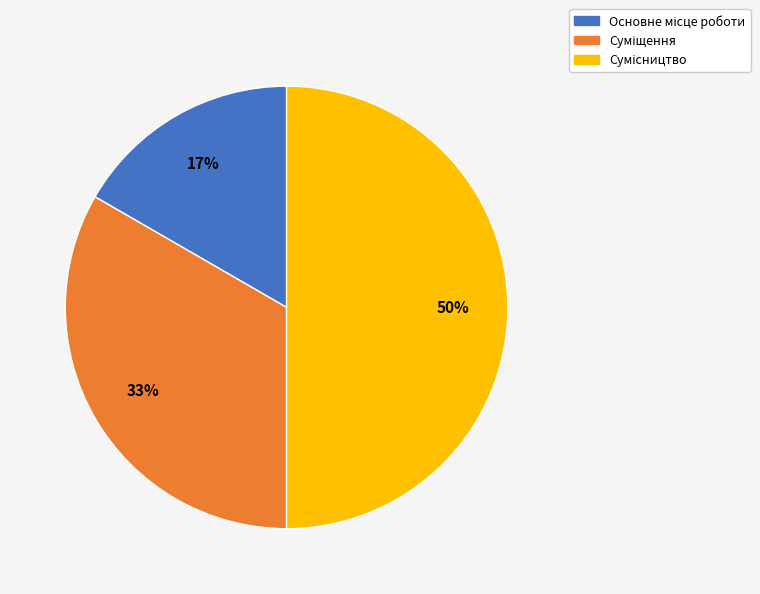

To the nearest percent, what is the average slice percentage?

33%